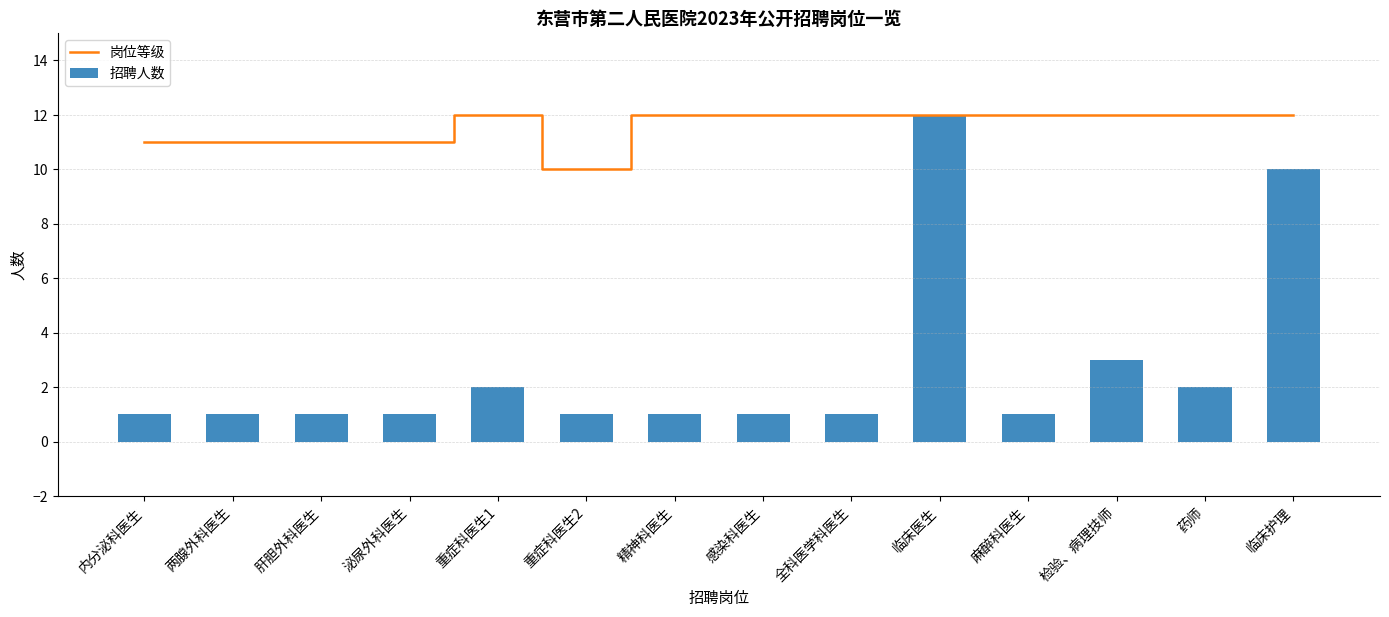

At which category is the sum across all series the highest?

临床医生